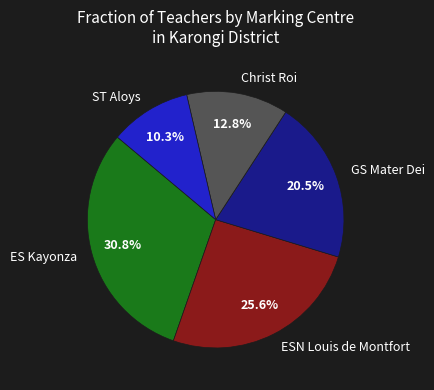

Which has a higher value, ESN Louis de Montfort or Christ Roi?

ESN Louis de Montfort